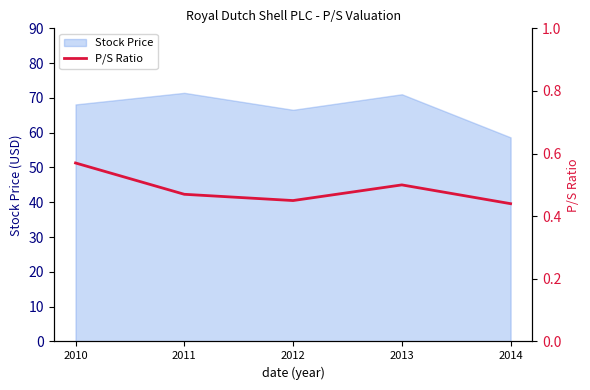

Rank the categories by value from highest to lowest.

2010, 2013, 2011, 2012, 2014